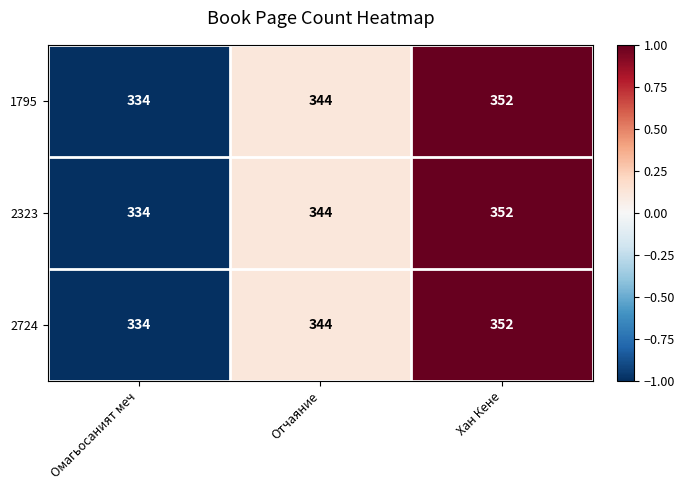

Where is 2724 nearest to the value 343?

Отчаяние